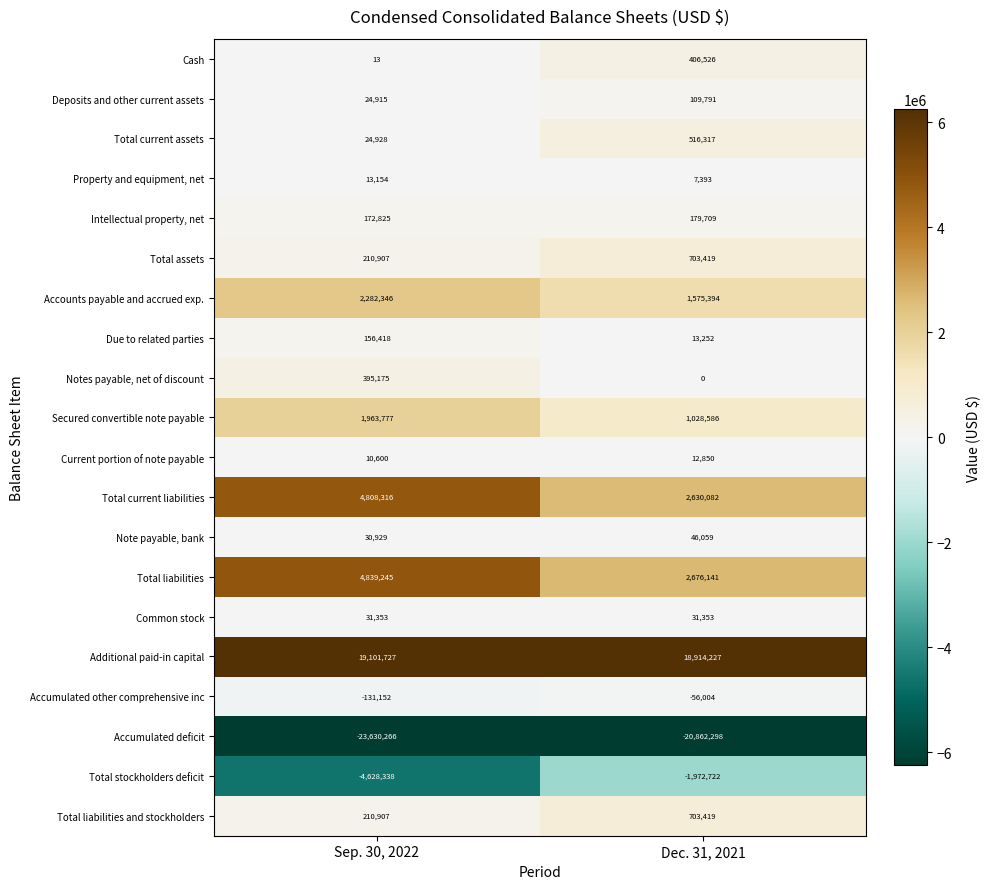

What is the average value of the Secured convertible note payable series?

1496182